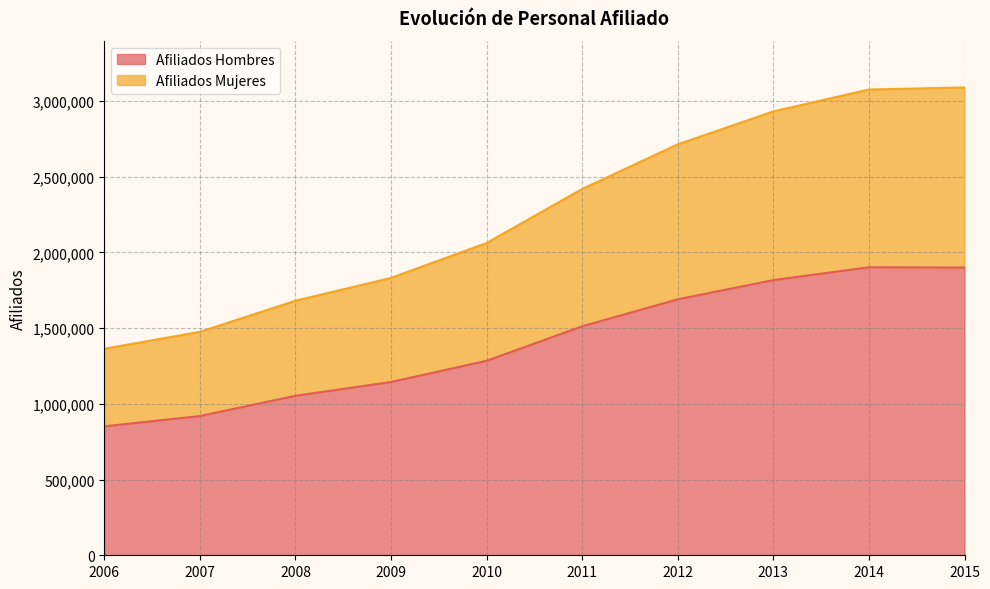

Between 2015 and 2009, which is larger?

2015